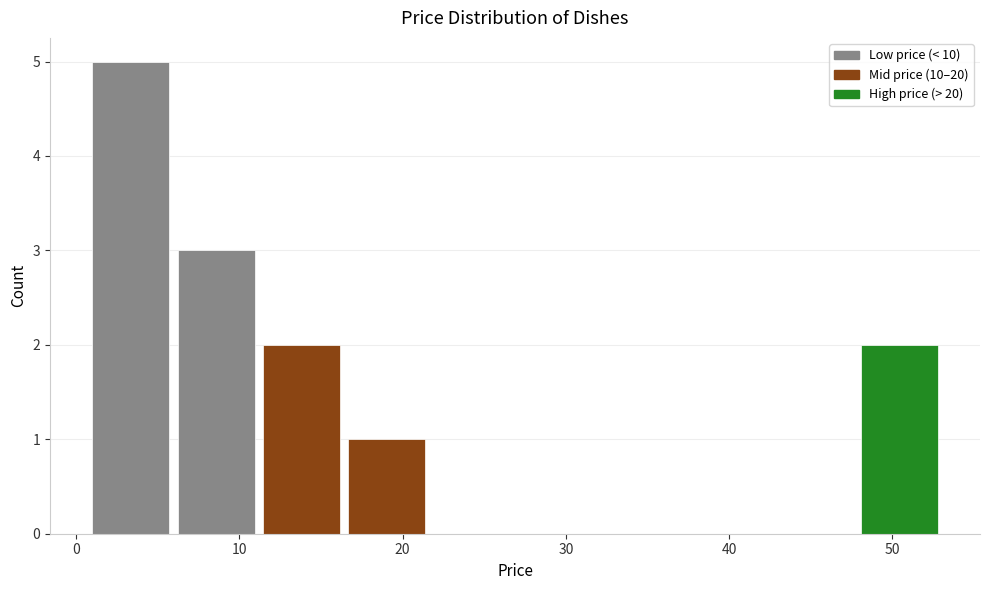

Which range on the x-axis has the tallest bar?

1 to 6